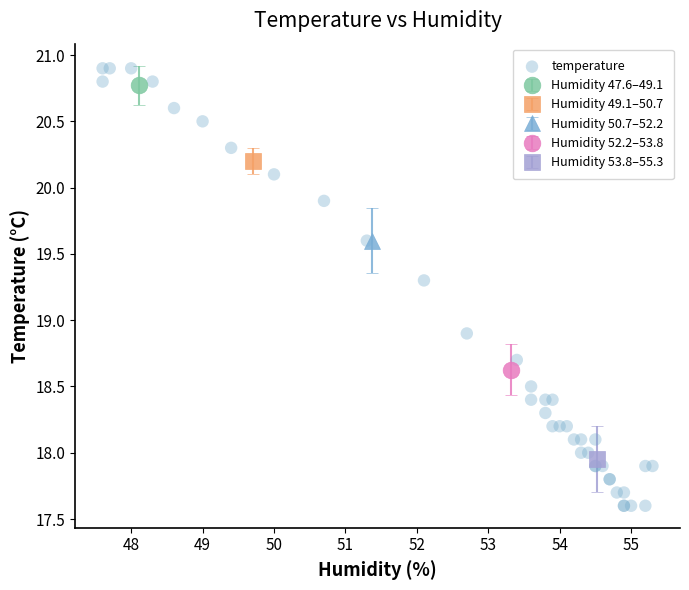

What Y value in the scatter plot is closest to 19?

18.9